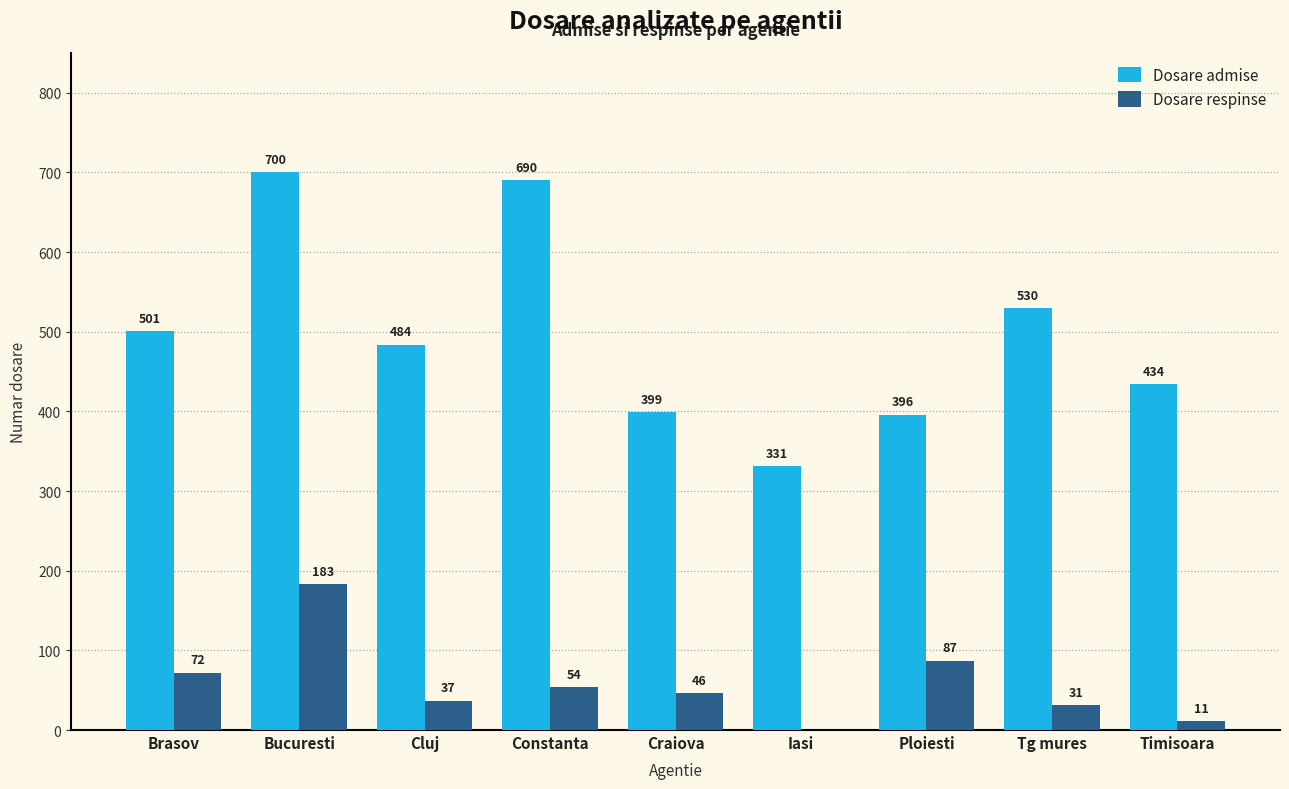

The value of Dosare respinse at Constanta is 25. True or false?

False